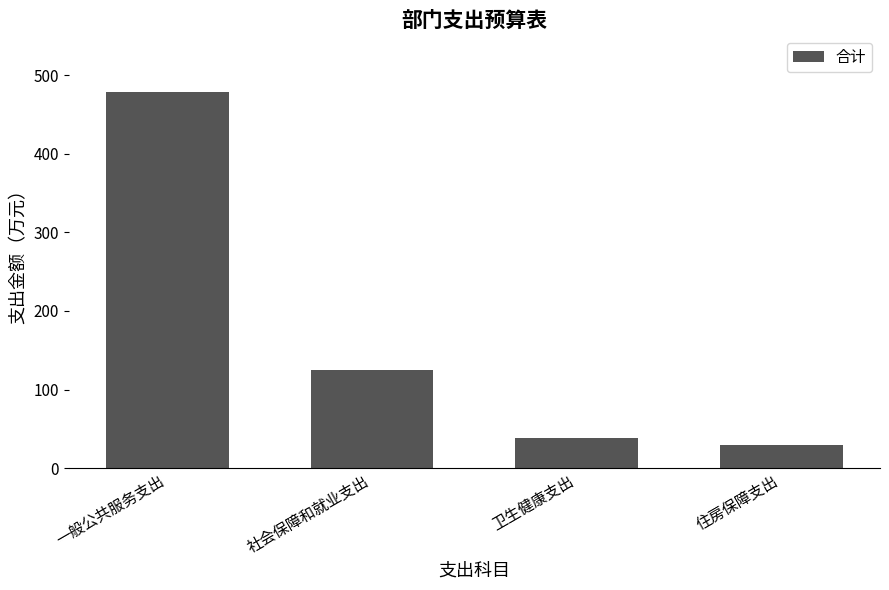

Where does the data first go above 125?

一般公共服务支出